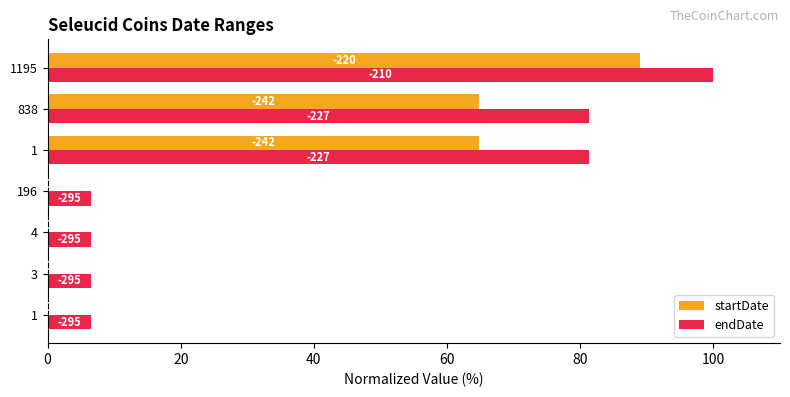

What are all the series names shown in the legend?

startDate, endDate